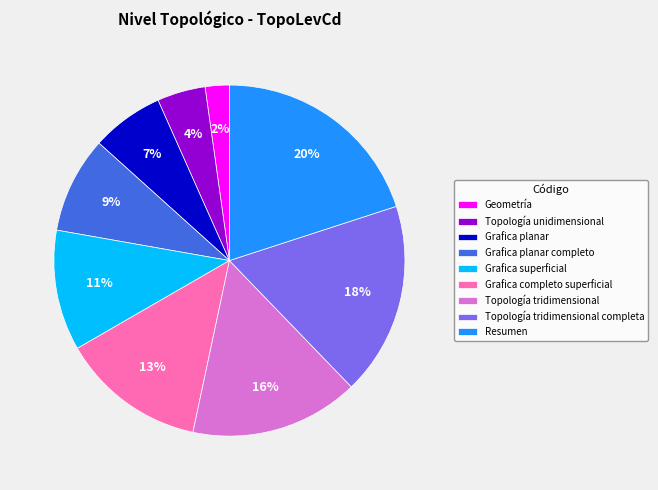

Is the sum of Topología unidimensional and Geometría greater than half?

No